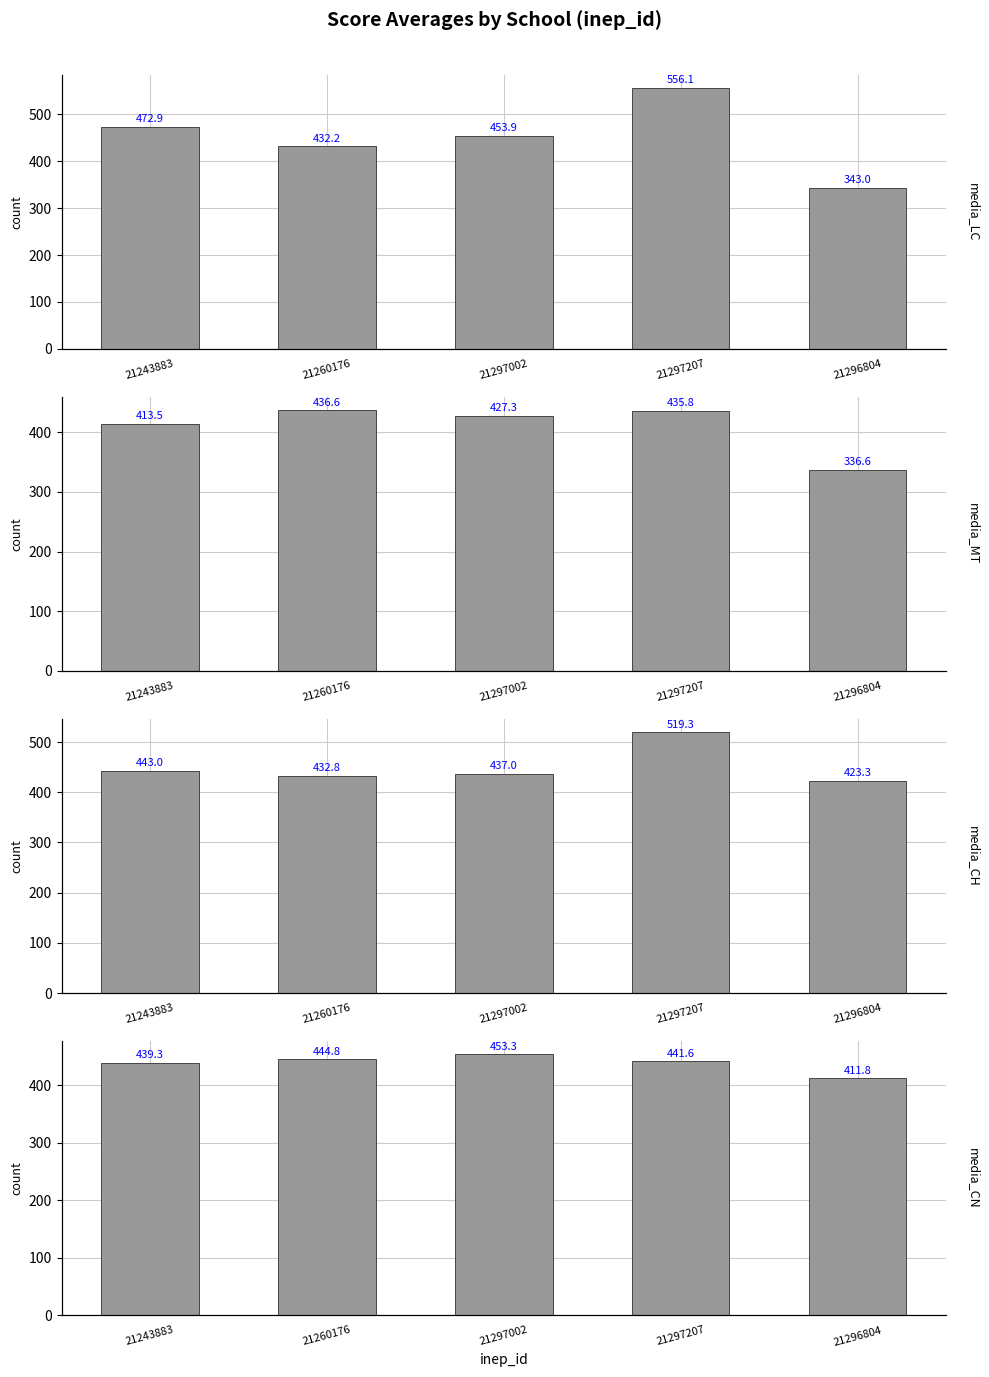

The media_CN series shows 724.0 at 21296804. True or false?

False